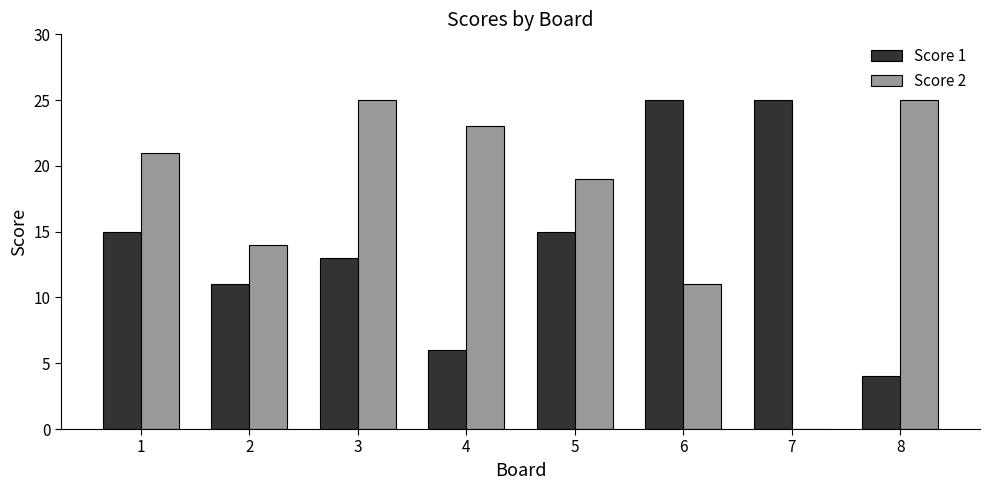

Which series has the largest total across all categories?

Score 2